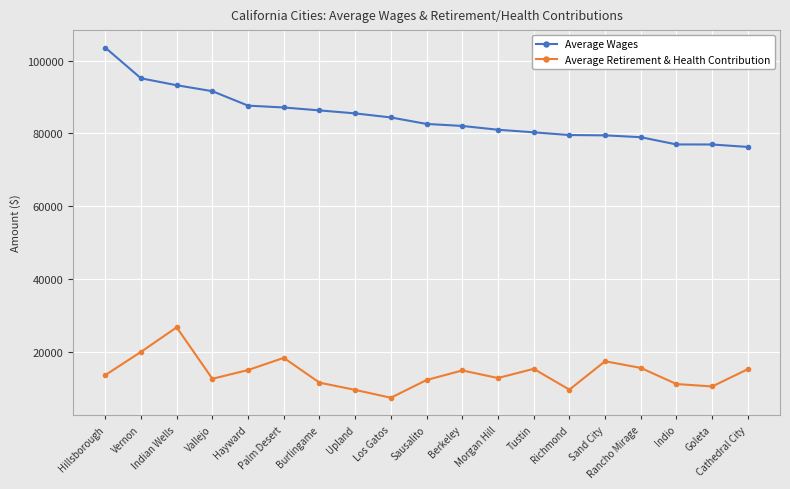

Which series has the widest spread of values?

Average Wages